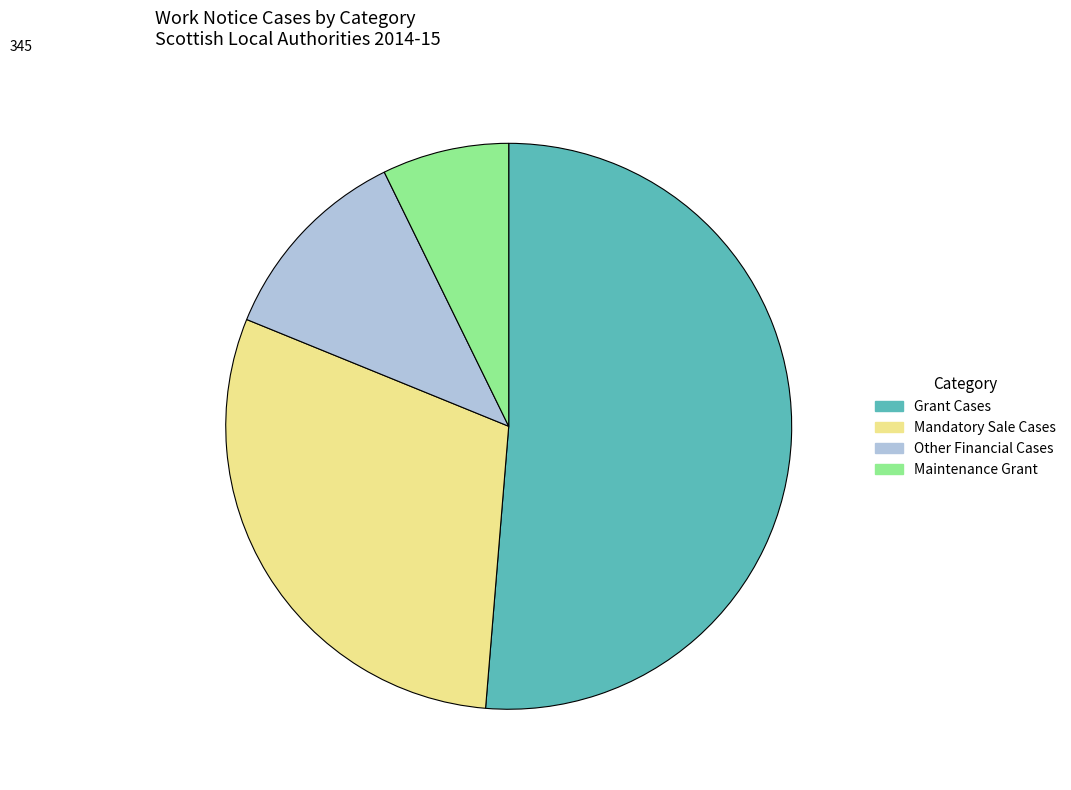

Is there a majority slice in this chart?

Yes